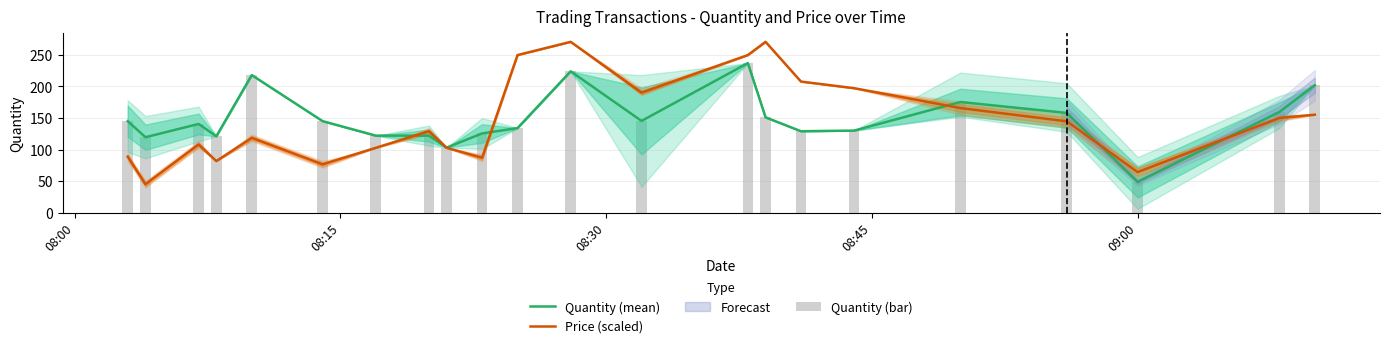

True or false: Quantity (bar) has a value of 241.9 at 08:00.

False